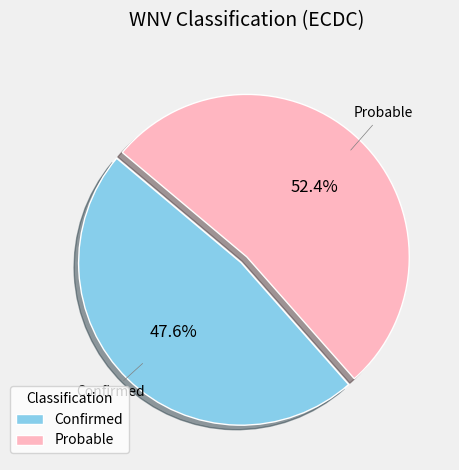

Approximately how many times larger is the value at Confirmed compared to Probable?

0.9